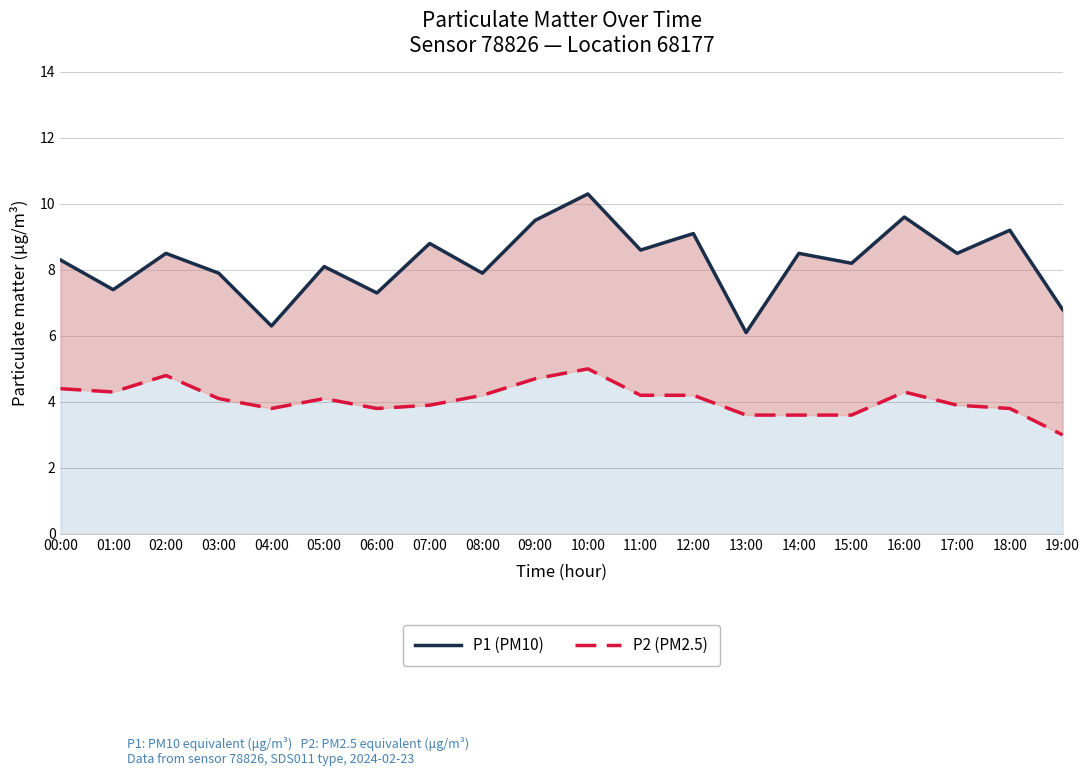

True or false: P1 (PM10) and P2 (PM2.5) cross at least once.

False